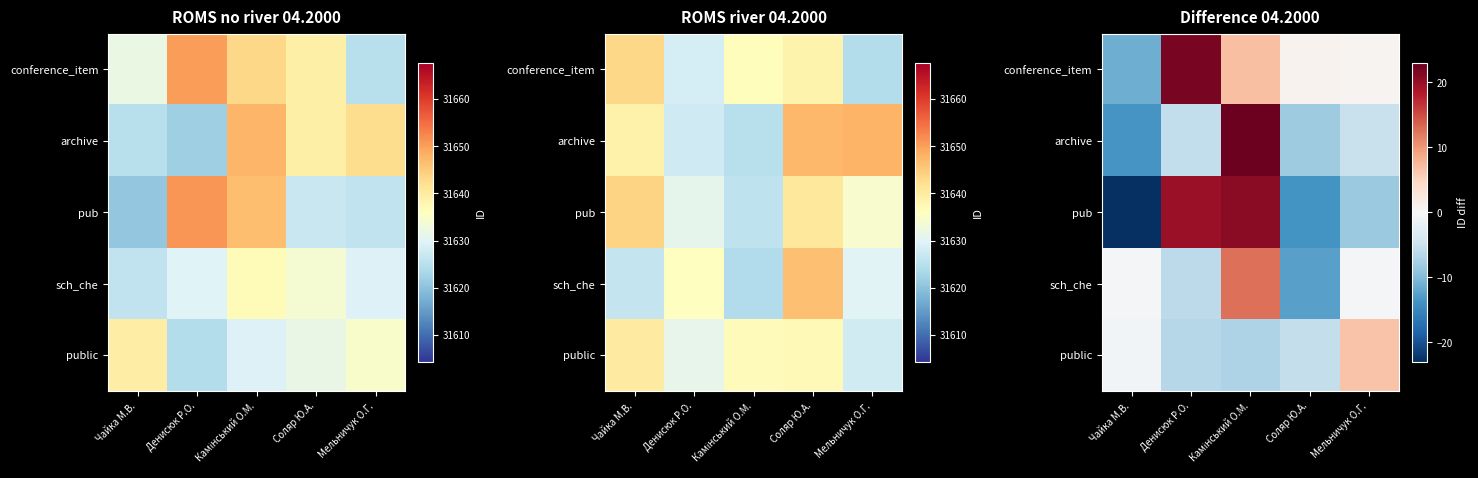

The value of conference_item at Денисюк Р.О. is 28.4. True or false?

False